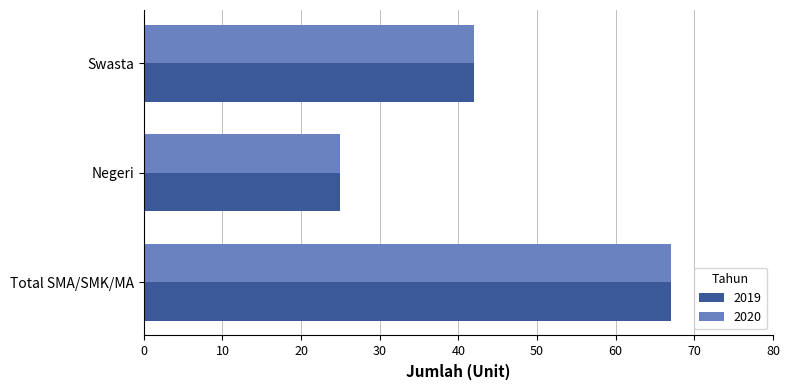

Where is 2020 nearest to the value 46?

Swasta